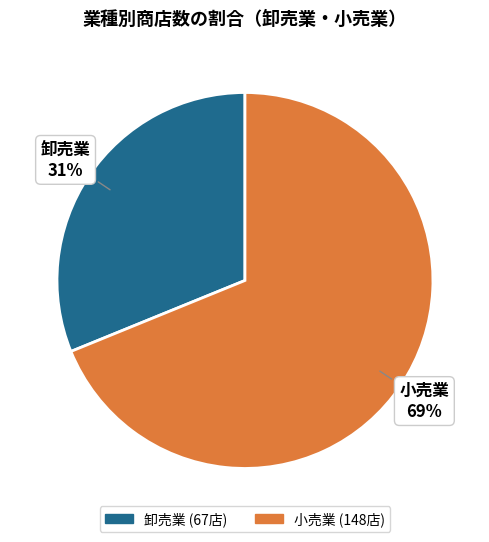

To the nearest percent, what percentage of the pie is 卸売業?

31%